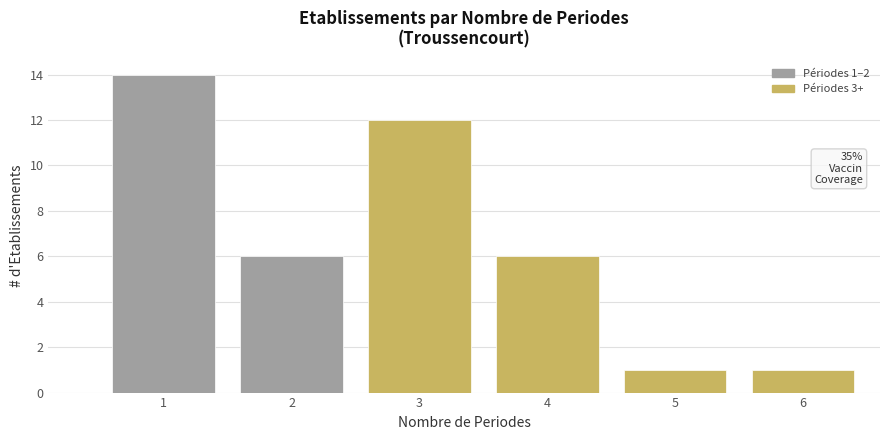

Reading left to right, what are all the values shown in this chart?

1=14	2=6	3=12	4=6	5=1	6=1